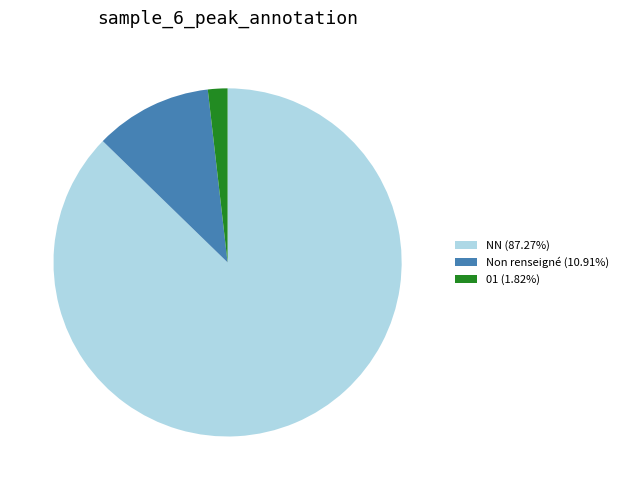

Is the sum of Non renseigné (10.91%) and NN (87.27%) greater than half?

Yes